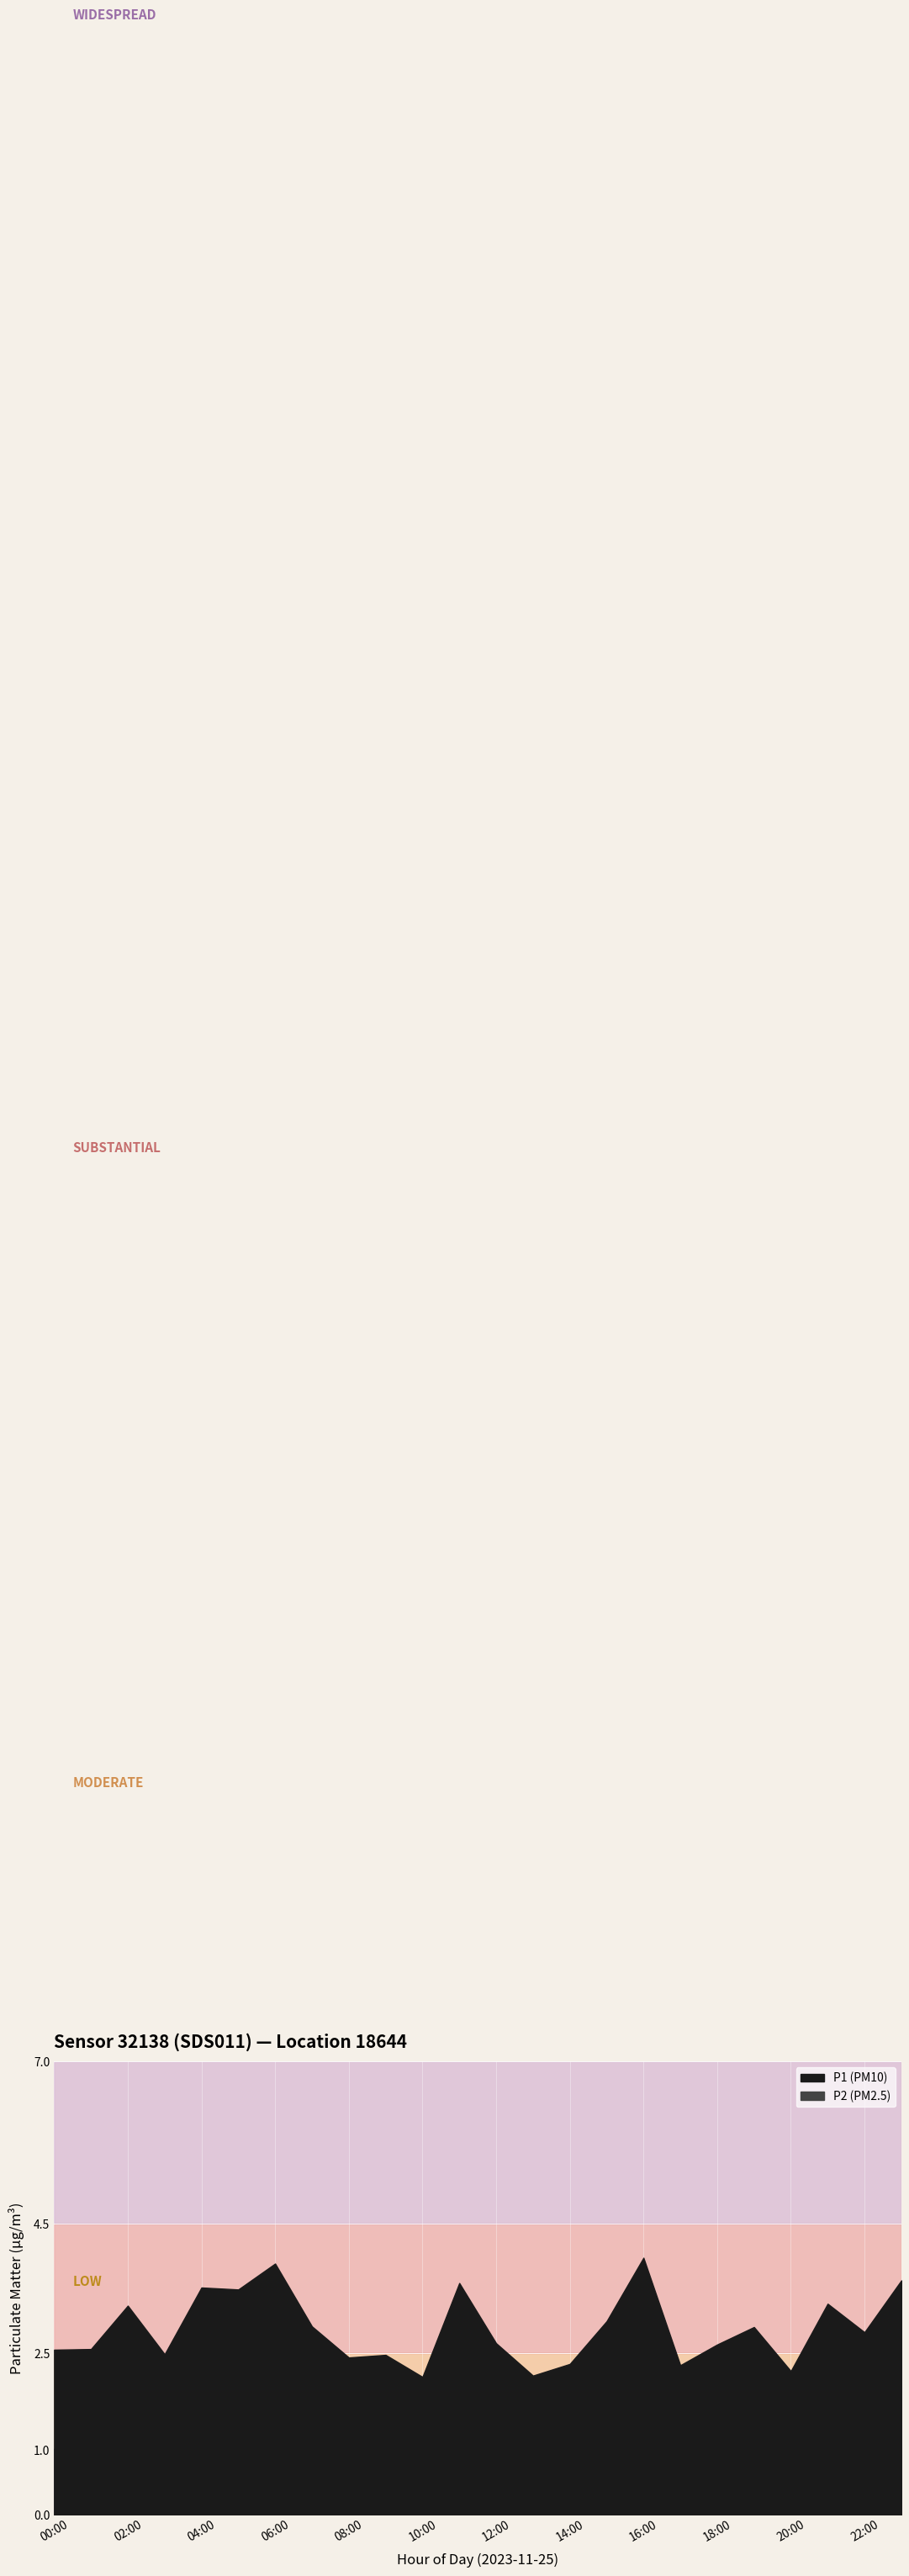

Between 08:00 and 01:00, which is larger?

08:00